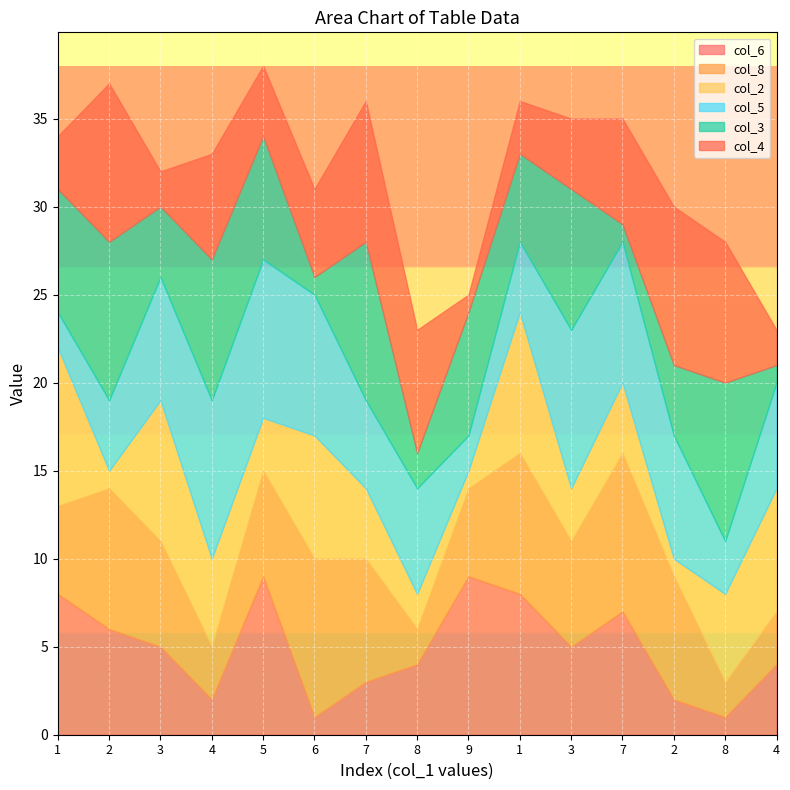

What is the smallest value displayed?

1